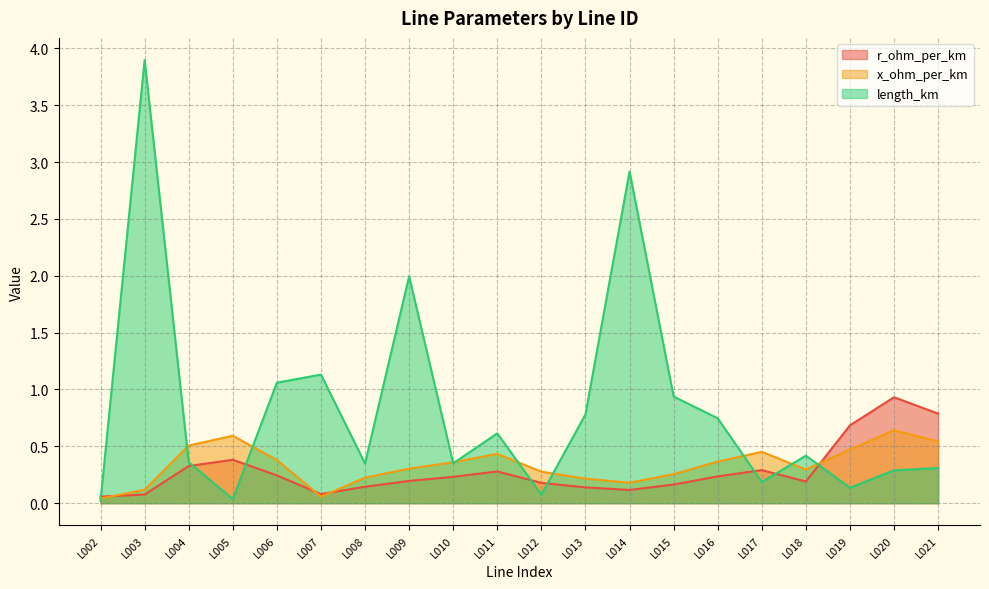

The r_ohm_per_km series shows 0.0 at L003. True or false?

False